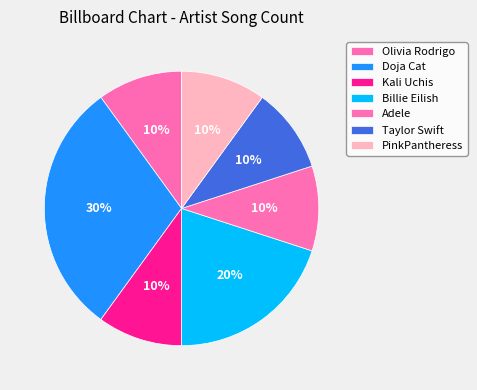

How many slices are in this pie chart?

7